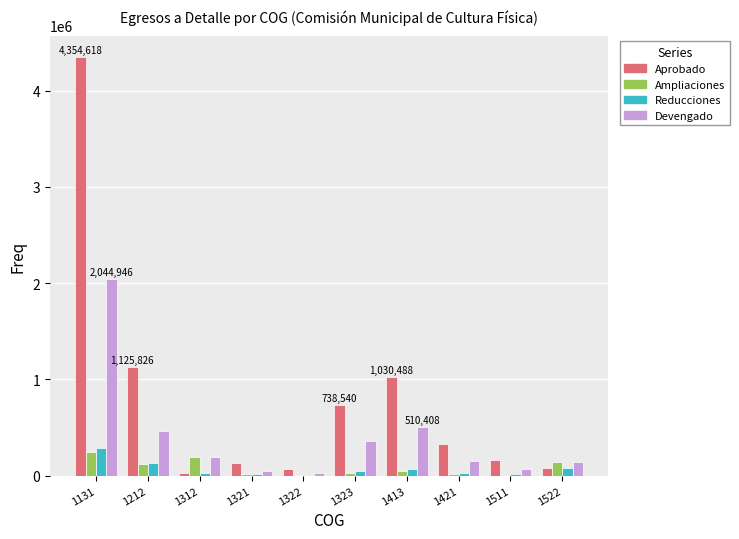

At which label does Reducciones first exceed 46041?

1131